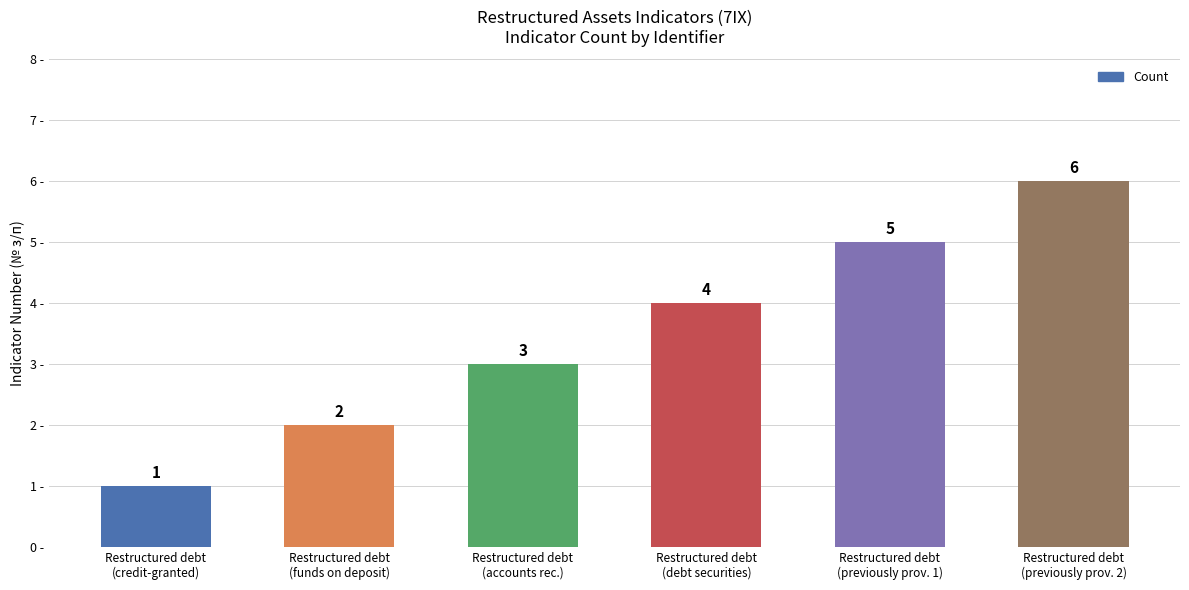

Is it true that the value at Restructured debt
(credit-granted) is 1?

True